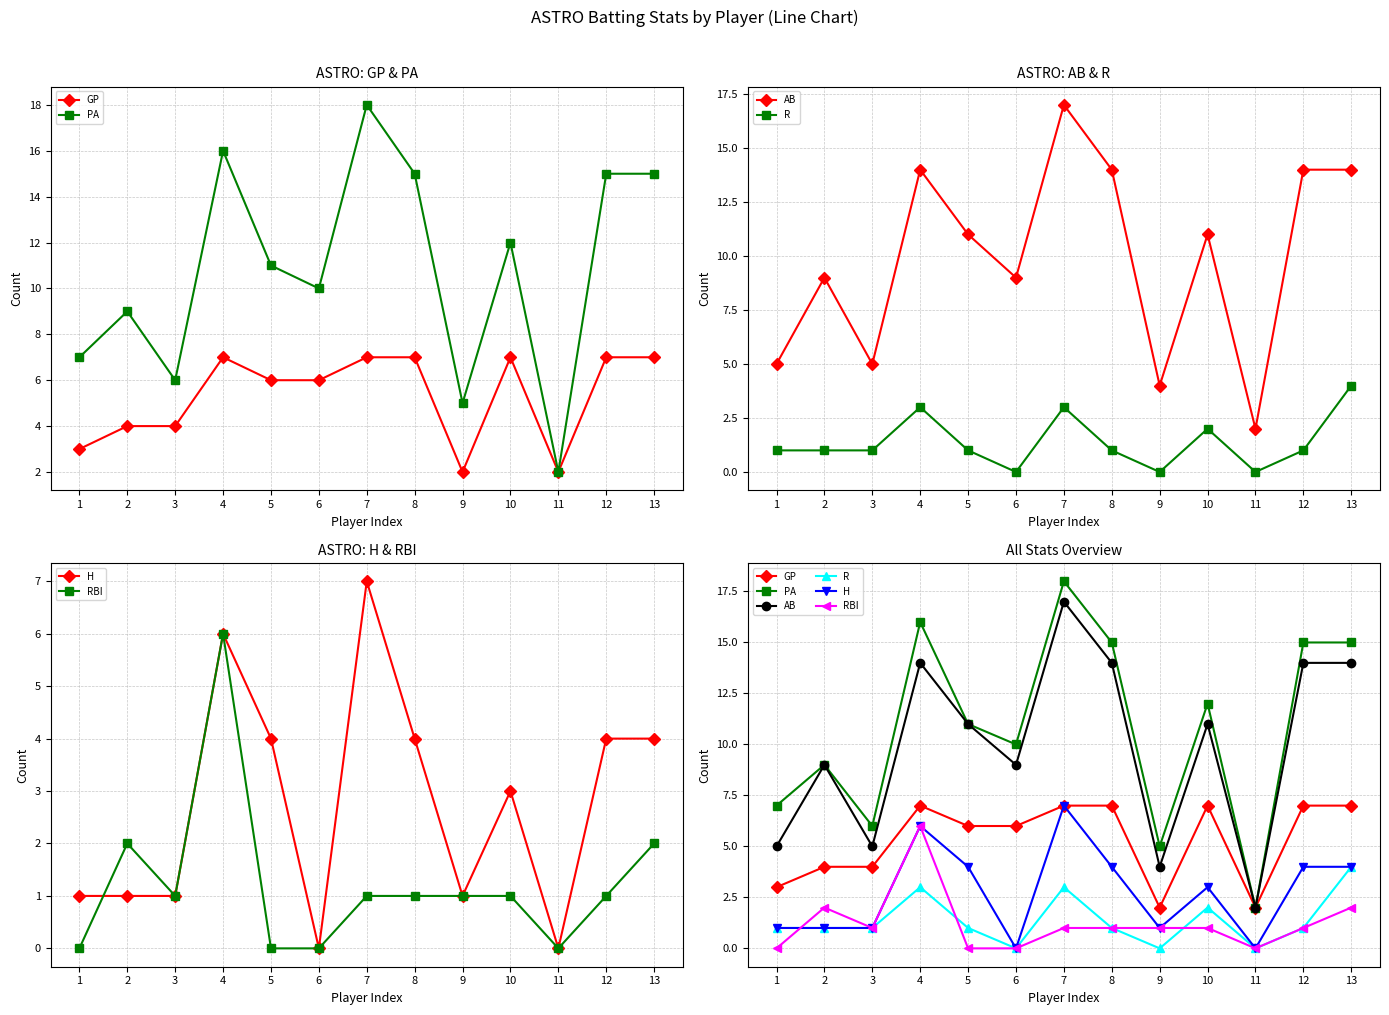

What is the average value of the PA series?

11